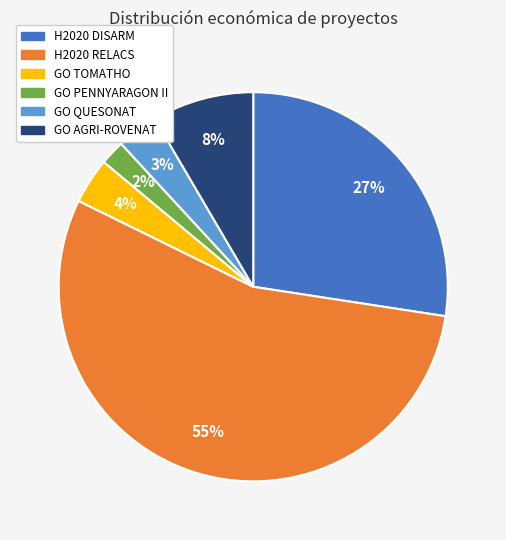

Is there a majority slice in this chart?

Yes